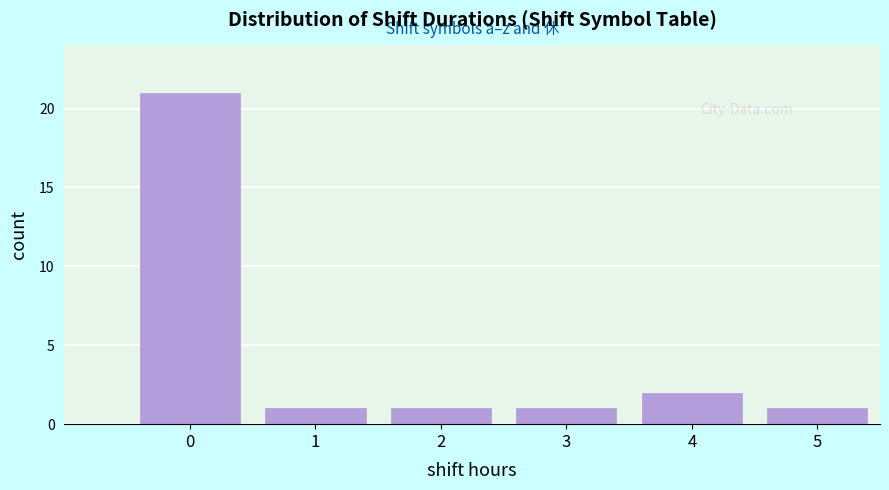

Reading left to right, transcribe all the data shown in this chart.

0=21	1=1	2=1	3=1	4=2	5=1